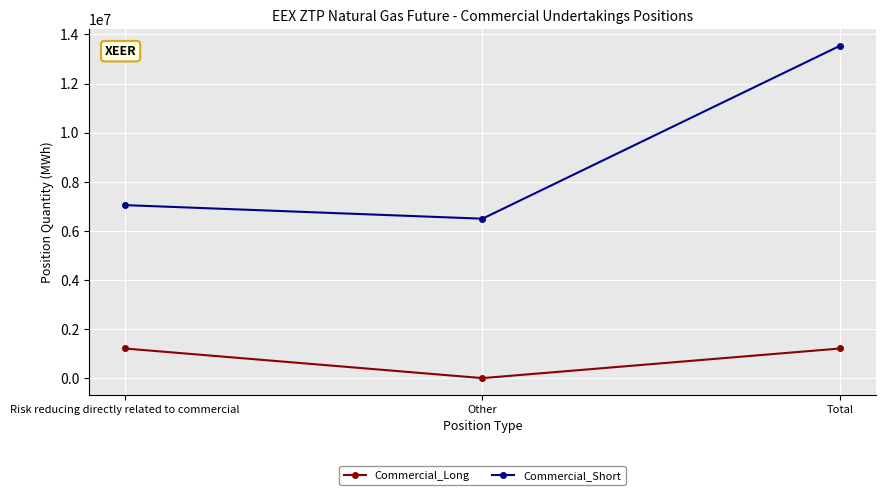

What is the lowest value of the Commercial_Short series?

6495155